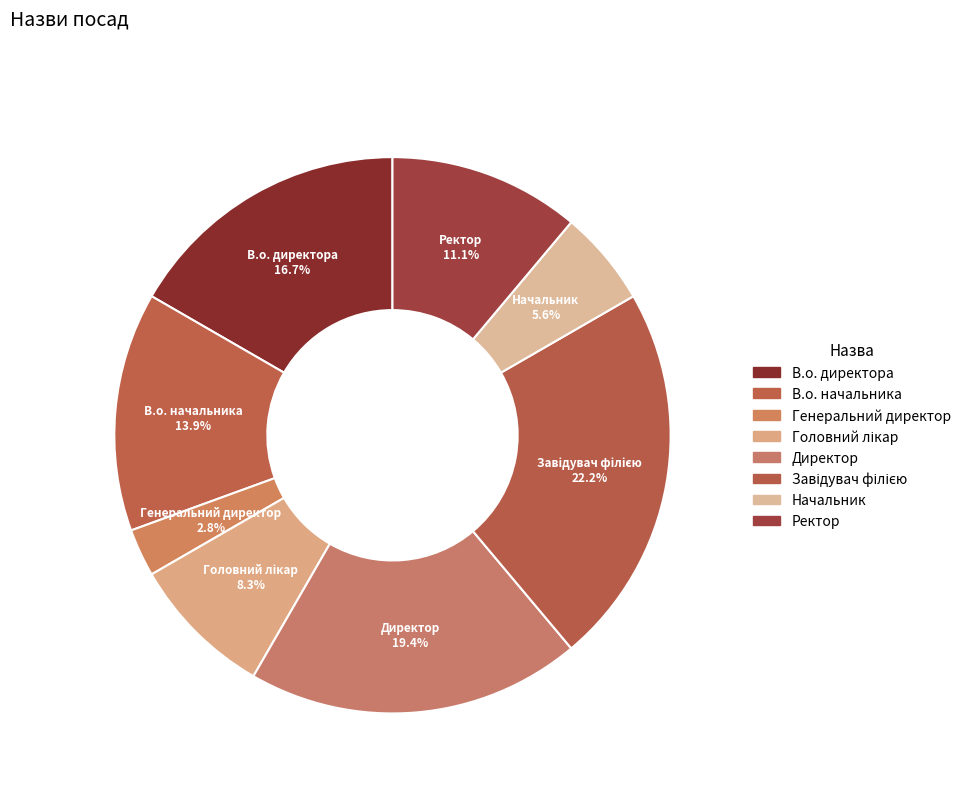

To the nearest percent, what is the combined percentage of Генеральний директор and Директор?

22%